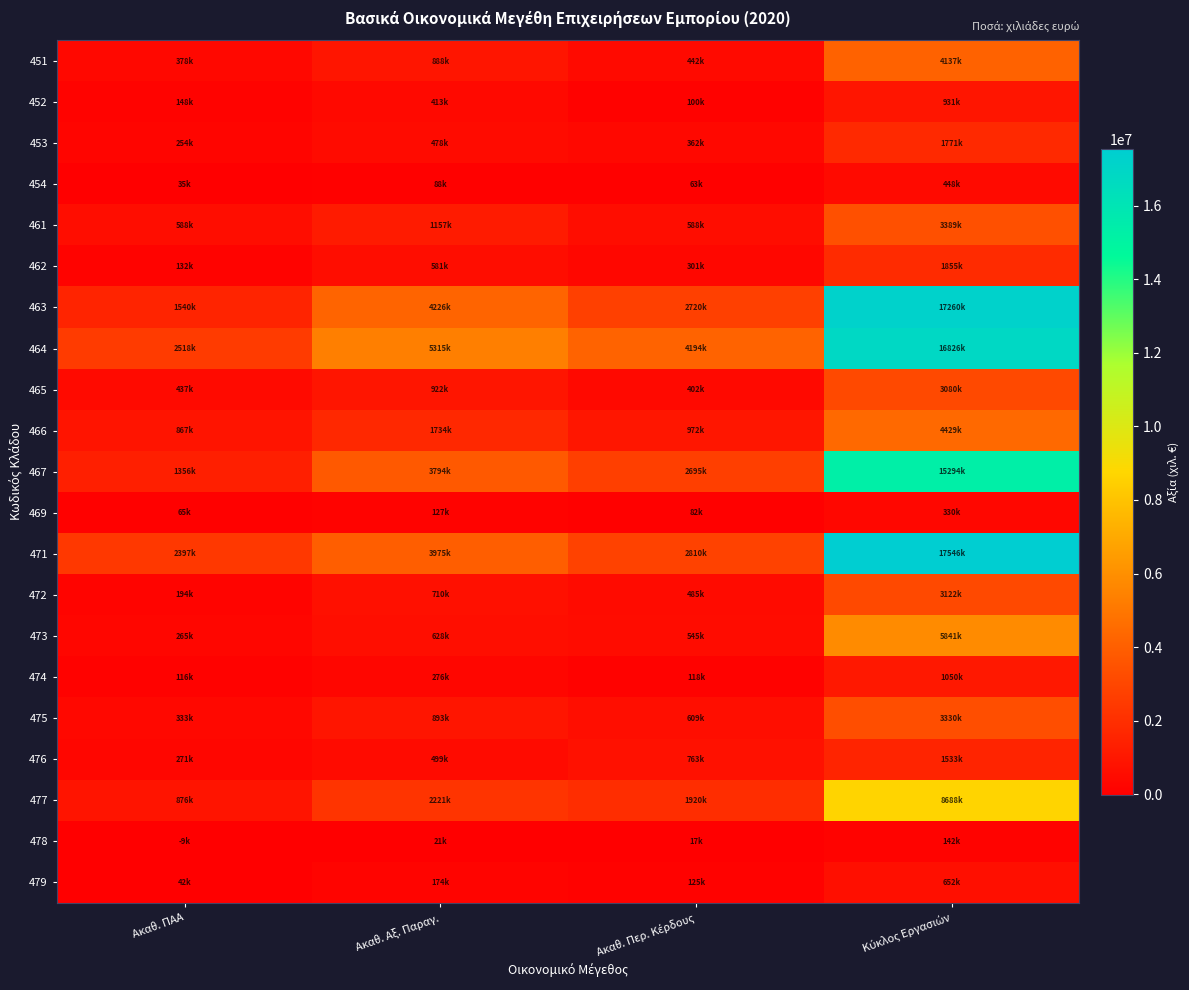

Reading right to left, list all the values displayed in this chart.

451: Κύκλος Εργασιών=4137512	Ακαθ. Περ. Κέρδους=442502	Ακαθ. Αξ. Παραγ.=888570	Ακαθ. ΠΑΑ=378353
452: Κύκλος Εργασιών=931682	Ακαθ. Περ. Κέρδους=100909	Ακαθ. Αξ. Παραγ.=413867	Ακαθ. ΠΑΑ=148876
453: Κύκλος Εργασιών=1771006	Ακαθ. Περ. Κέρδους=362715	Ακαθ. Αξ. Παραγ.=478625	Ακαθ. ΠΑΑ=254254
454: Κύκλος Εργασιών=448135	Ακαθ. Περ. Κέρδους=63221	Ακαθ. Αξ. Παραγ.=88960	Ακαθ. ΠΑΑ=35647
461: Κύκλος Εργασιών=3389082	Ακαθ. Περ. Κέρδους=588295	Ακαθ. Αξ. Παραγ.=1157130	Ακαθ. ΠΑΑ=588745
462: Κύκλος Εργασιών=1855507	Ακαθ. Περ. Κέρδους=301473	Ακαθ. Αξ. Παραγ.=581985	Ακαθ. ΠΑΑ=132709
463: Κύκλος Εργασιών=17260876	Ακαθ. Περ. Κέρδους=2720356	Ακαθ. Αξ. Παραγ.=4226236	Ακαθ. ΠΑΑ=1540229
464: Κύκλος Εργασιών=16826817	Ακαθ. Περ. Κέρδους=4194909	Ακαθ. Αξ. Παραγ.=5315674	Ακαθ. ΠΑΑ=2518351
465: Κύκλος Εργασιών=3080700	Ακαθ. Περ. Κέρδους=402539	Ακαθ. Αξ. Παραγ.=922417	Ακαθ. ΠΑΑ=437670
466: Κύκλος Εργασιών=4429721	Ακαθ. Περ. Κέρδους=972599	Ακαθ. Αξ. Παραγ.=1734764	Ακαθ. ΠΑΑ=867081
467: Κύκλος Εργασιών=15294629	Ακαθ. Περ. Κέρδους=2695058	Ακαθ. Αξ. Παραγ.=3794043	Ακαθ. ΠΑΑ=1356837
469: Κύκλος Εργασιών=330353	Ακαθ. Περ. Κέρδους=82930	Ακαθ. Αξ. Παραγ.=127808	Ακαθ. ΠΑΑ=65115
471: Κύκλος Εργασιών=17546356	Ακαθ. Περ. Κέρδους=2810921	Ακαθ. Αξ. Παραγ.=3975838	Ακαθ. ΠΑΑ=2397833
472: Κύκλος Εργασιών=3122363	Ακαθ. Περ. Κέρδους=485274	Ακαθ. Αξ. Παραγ.=710015	Ακαθ. ΠΑΑ=194062
473: Κύκλος Εργασιών=5841631	Ακαθ. Περ. Κέρδους=545650	Ακαθ. Αξ. Παραγ.=628836	Ακαθ. ΠΑΑ=265765
474: Κύκλος Εργασιών=1050834	Ακαθ. Περ. Κέρδους=118649	Ακαθ. Αξ. Παραγ.=276783	Ακαθ. ΠΑΑ=116504
475: Κύκλος Εργασιών=3330932	Ακαθ. Περ. Κέρδους=609171	Ακαθ. Αξ. Παραγ.=893386	Ακαθ. ΠΑΑ=333811
476: Κύκλος Εργασιών=1533635	Ακαθ. Περ. Κέρδους=763857	Ακαθ. Αξ. Παραγ.=499618	Ακαθ. ΠΑΑ=271775
477: Κύκλος Εργασιών=8688831	Ακαθ. Περ. Κέρδους=1920208	Ακαθ. Αξ. Παραγ.=2221897	Ακαθ. ΠΑΑ=876037
478: Κύκλος Εργασιών=142526	Ακαθ. Περ. Κέρδους=17068	Ακαθ. Αξ. Παραγ.=21484	Ακαθ. ΠΑΑ=-9563
479: Κύκλος Εργασιών=652616	Ακαθ. Περ. Κέρδους=125701	Ακαθ. Αξ. Παραγ.=174477	Ακαθ. ΠΑΑ=42977